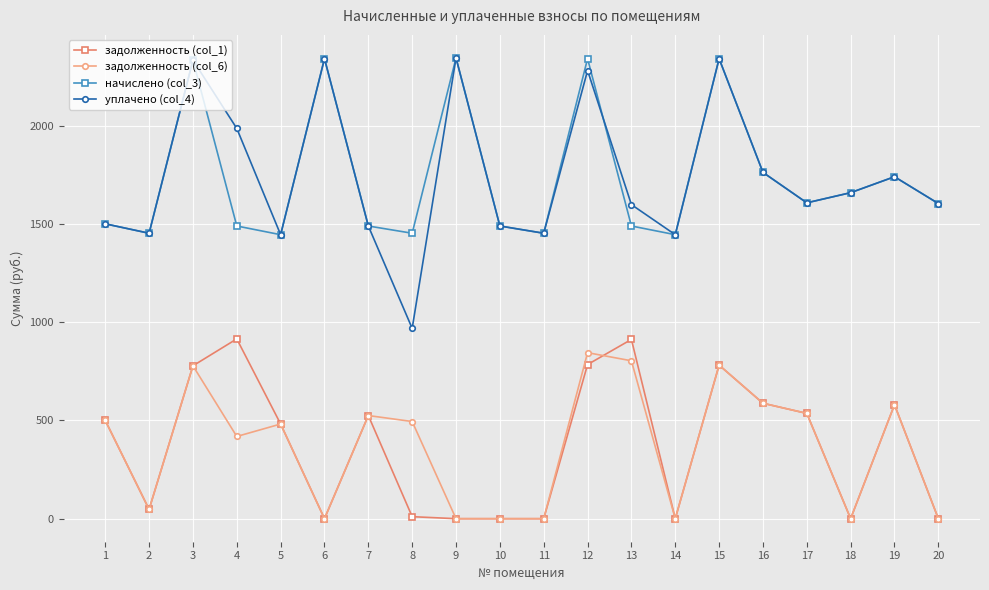

True or false: уплачено (col_4) and задолженность (col_6) intersect in this chart.

False